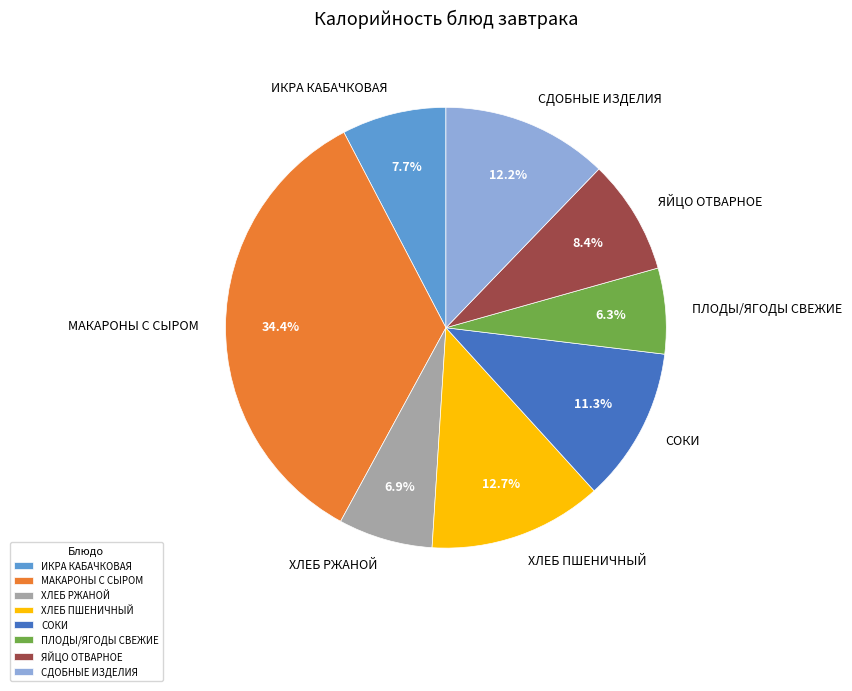

Which category has the biggest portion of the pie?

МАКАРОНЫ С СЫРОМ